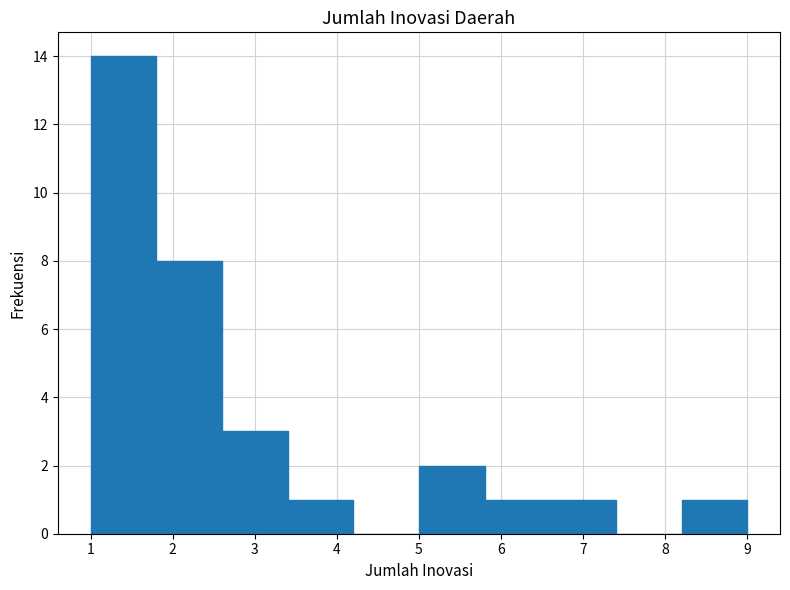

Reading left to right, transcribe this chart: for each bar, give the range it covers on the x-axis and its height. The values are not printed on the chart, so give them approximately, as read against the axis.

1.0 to 1.8: 14
1.8 to 2.6: 8
2.6 to 3.4: 3
3.4 to 4.2: 1
4.2 to 5.0: 0
5.0 to 5.8: 2
5.8 to 6.6: 1
6.6 to 7.4: 1
7.4 to 8.2: 0
8.2 to 9.0: 1